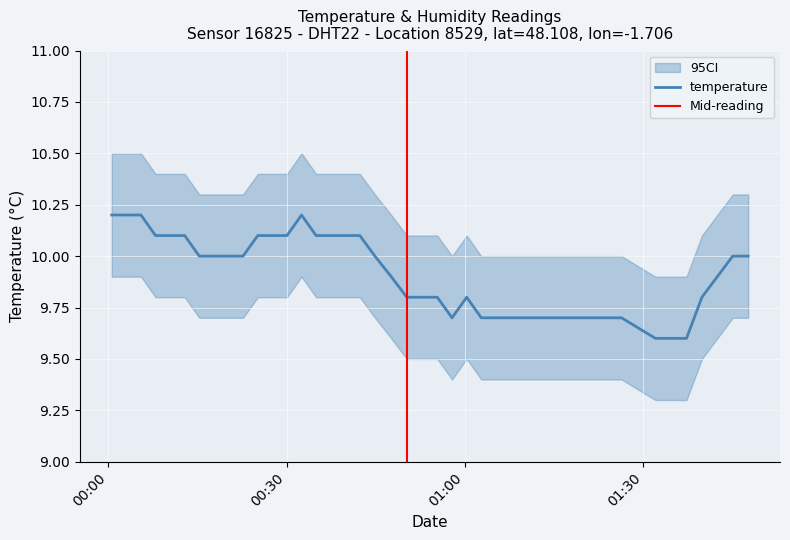

What is the maximum value for temperature?

10.2